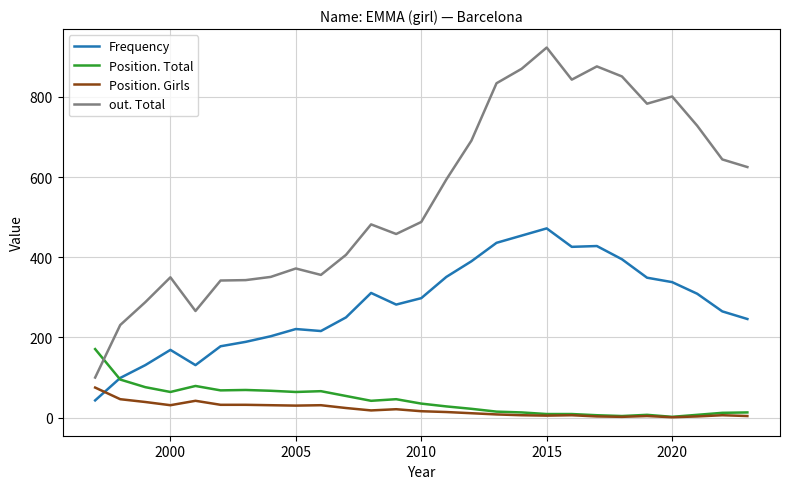

True or false: Frequency and out. Total cross at least once.

False